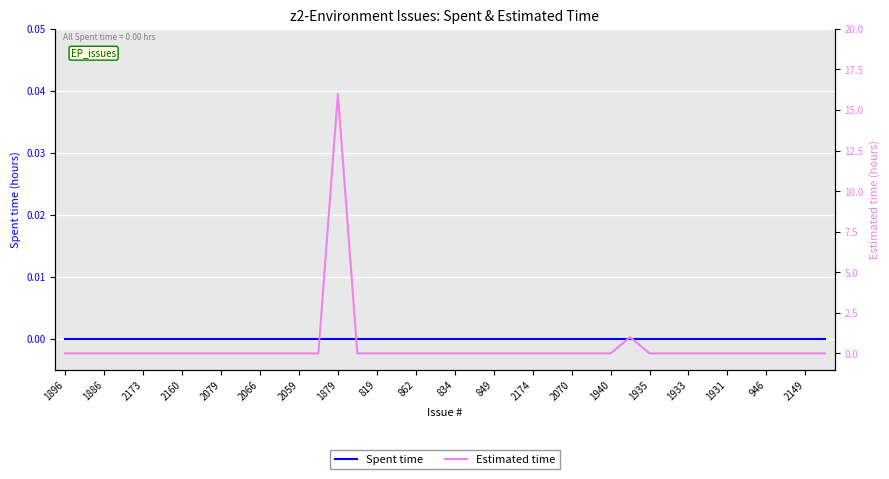

What is the label of the 36th point from the left?

35